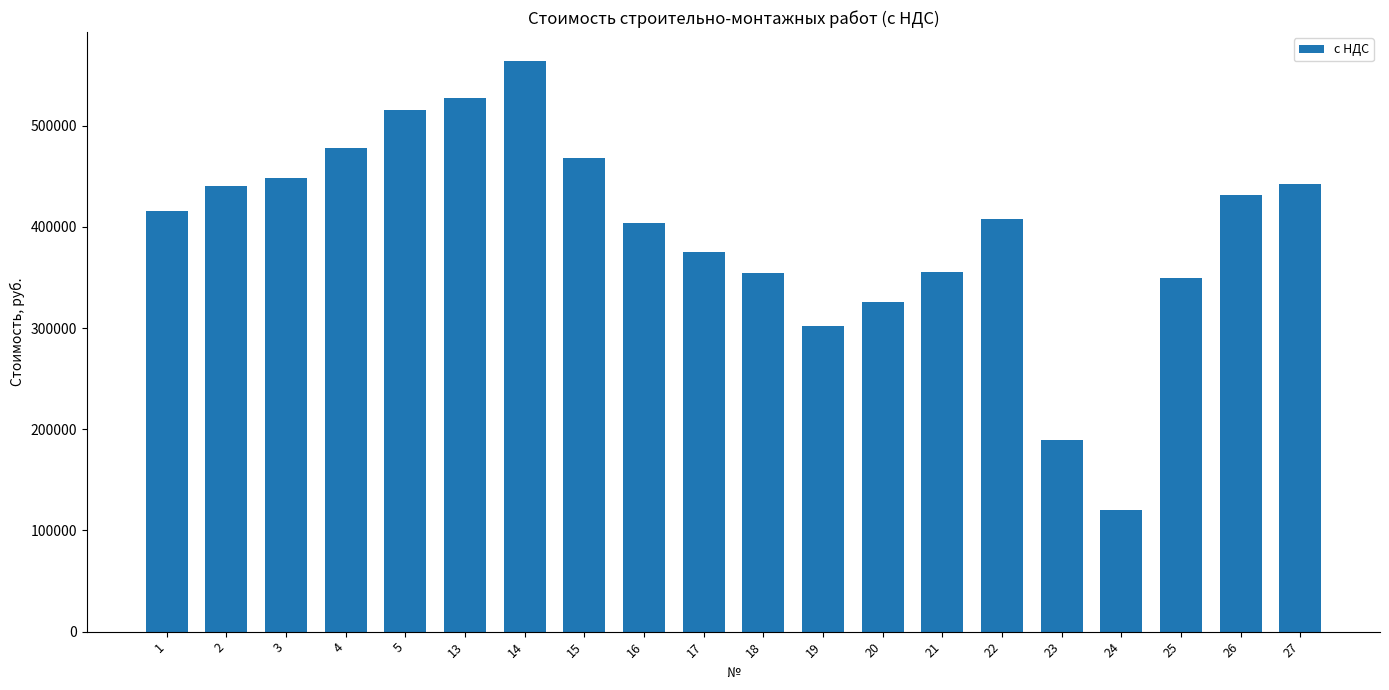

How many bars are there in total?

20